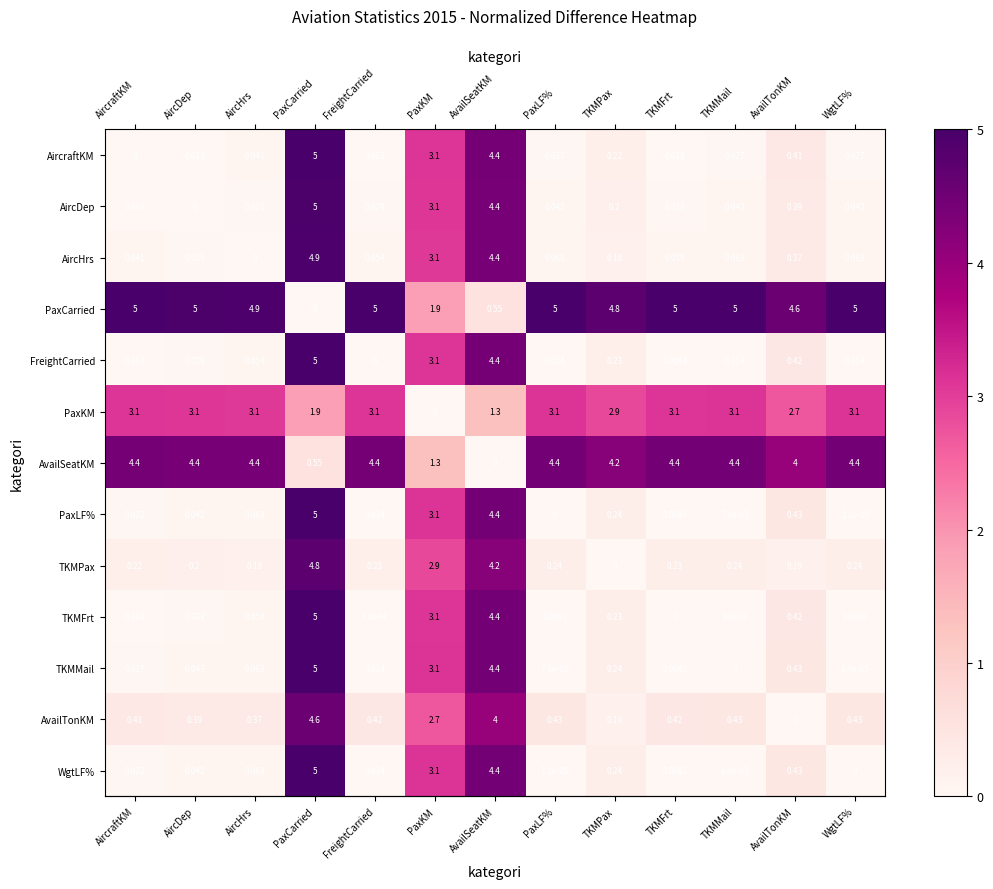

How many distinct data groups are displayed?

13